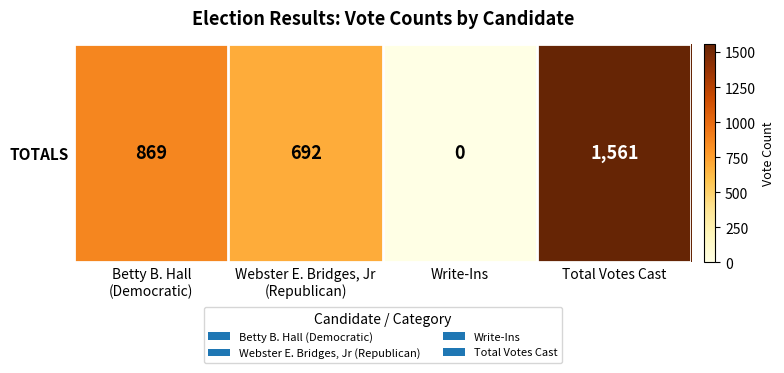

What is the average value?

780